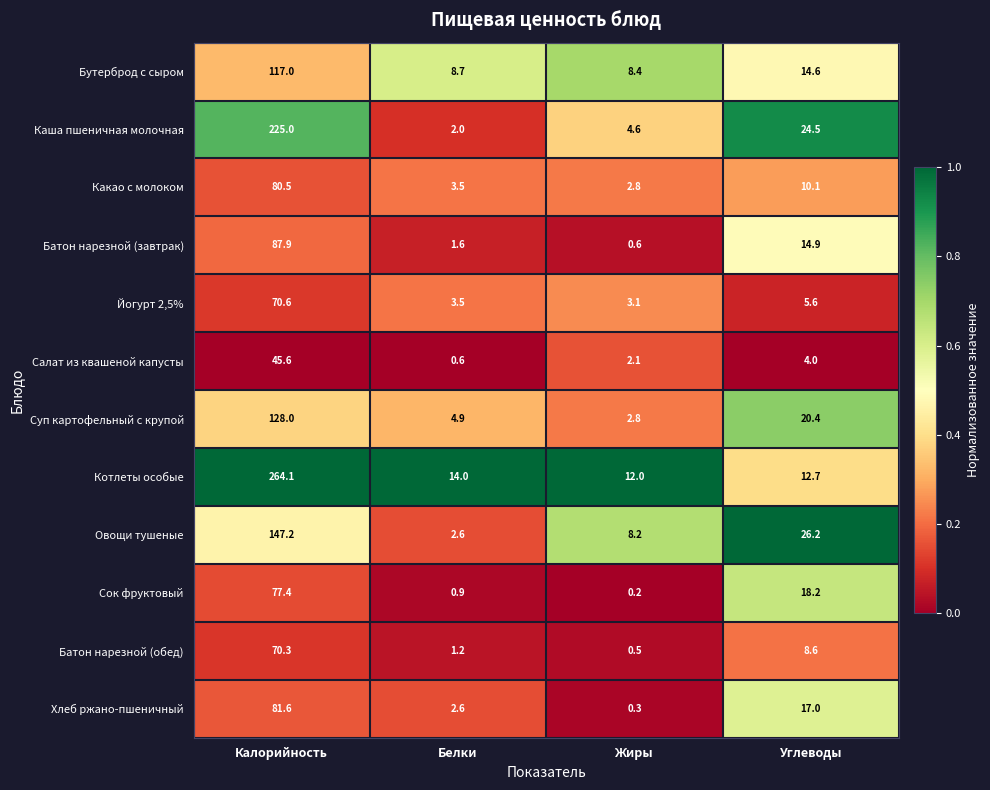

Which category has the highest value across all series?

Калорийность